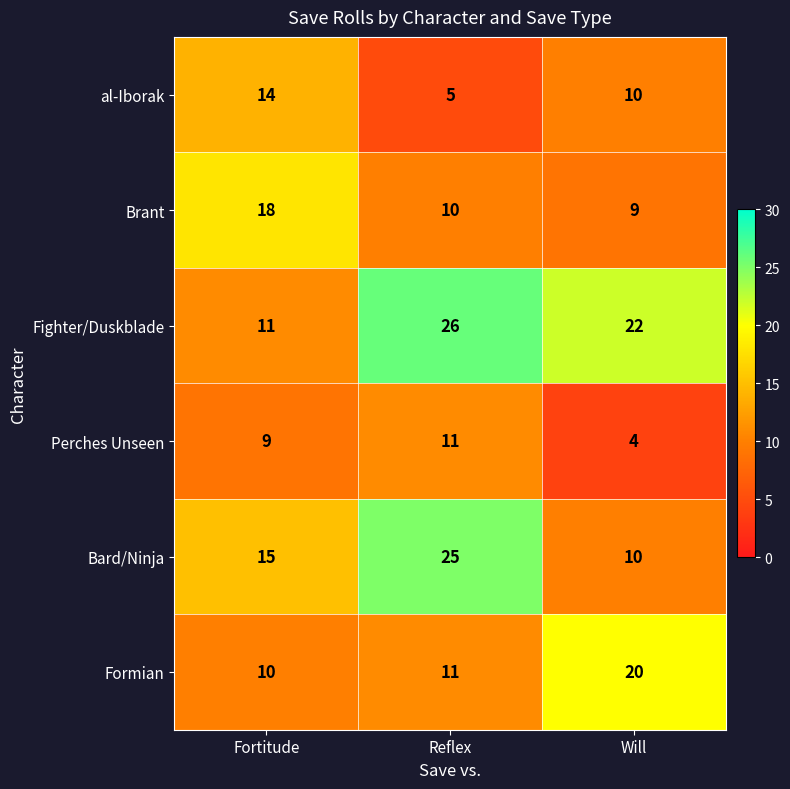

The Brant series shows 29 at Fortitude. True or false?

False